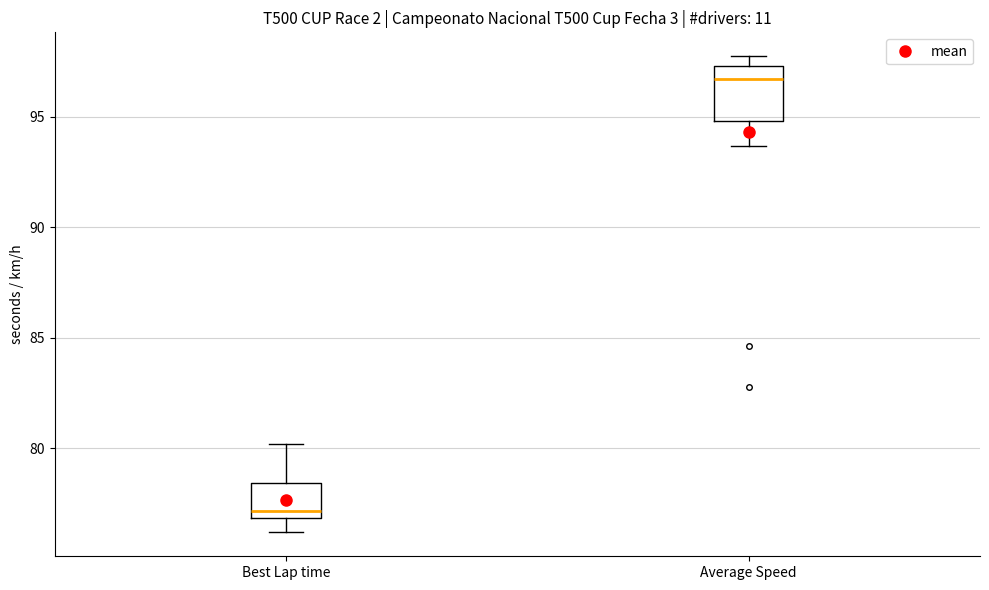

Reading left to right, read every box against the y-axis: the position of its median line, the range the box covers, and the ends of its whiskers. The values are not printed on the chart, so give them approximately, as read against the axis.

Best Lap time: median 77.0 (just above the box's lower edge), box 77.0 to 78.5, whiskers 76.0 to 80.0
Average Speed: median 96.5, box 95.0 to 97.5, whiskers 93.5 to 97.5 (just above the box's upper edge)